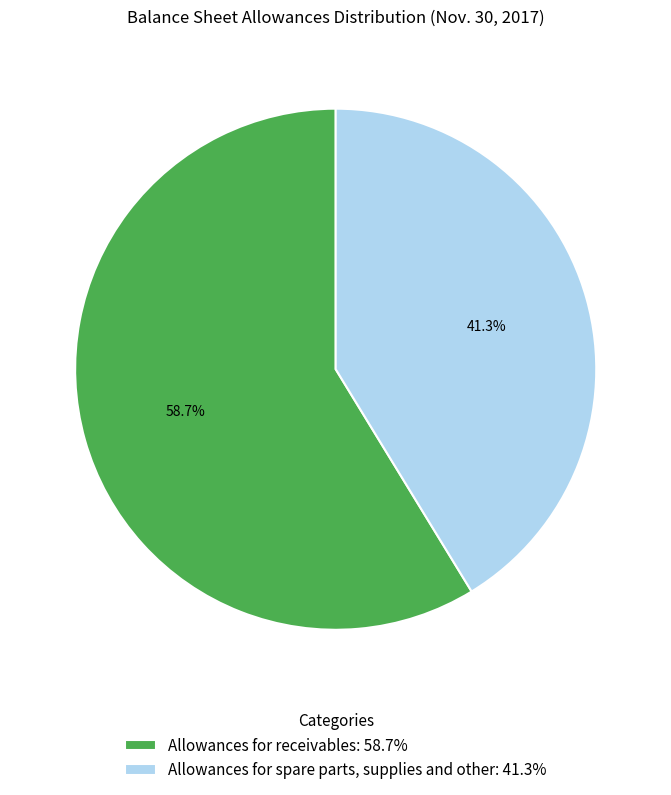

The Allowances for receivables slice represents 73% of the pie. True or false?

False